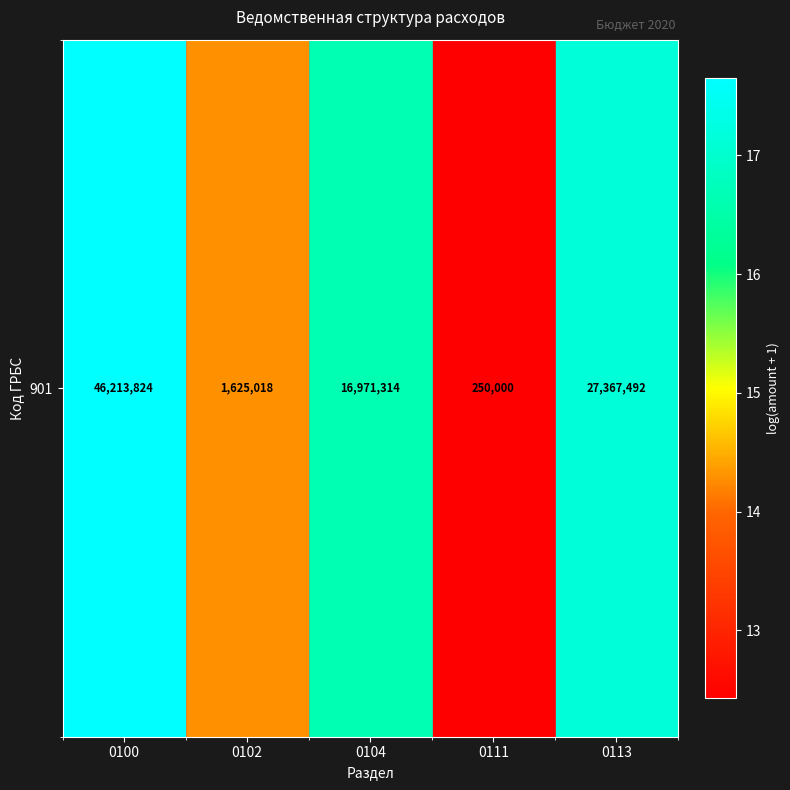

What is the difference between the values at 0104 and 0113?

0.5